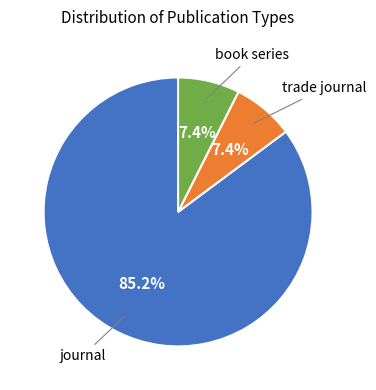

Does any single category account for the majority?

Yes